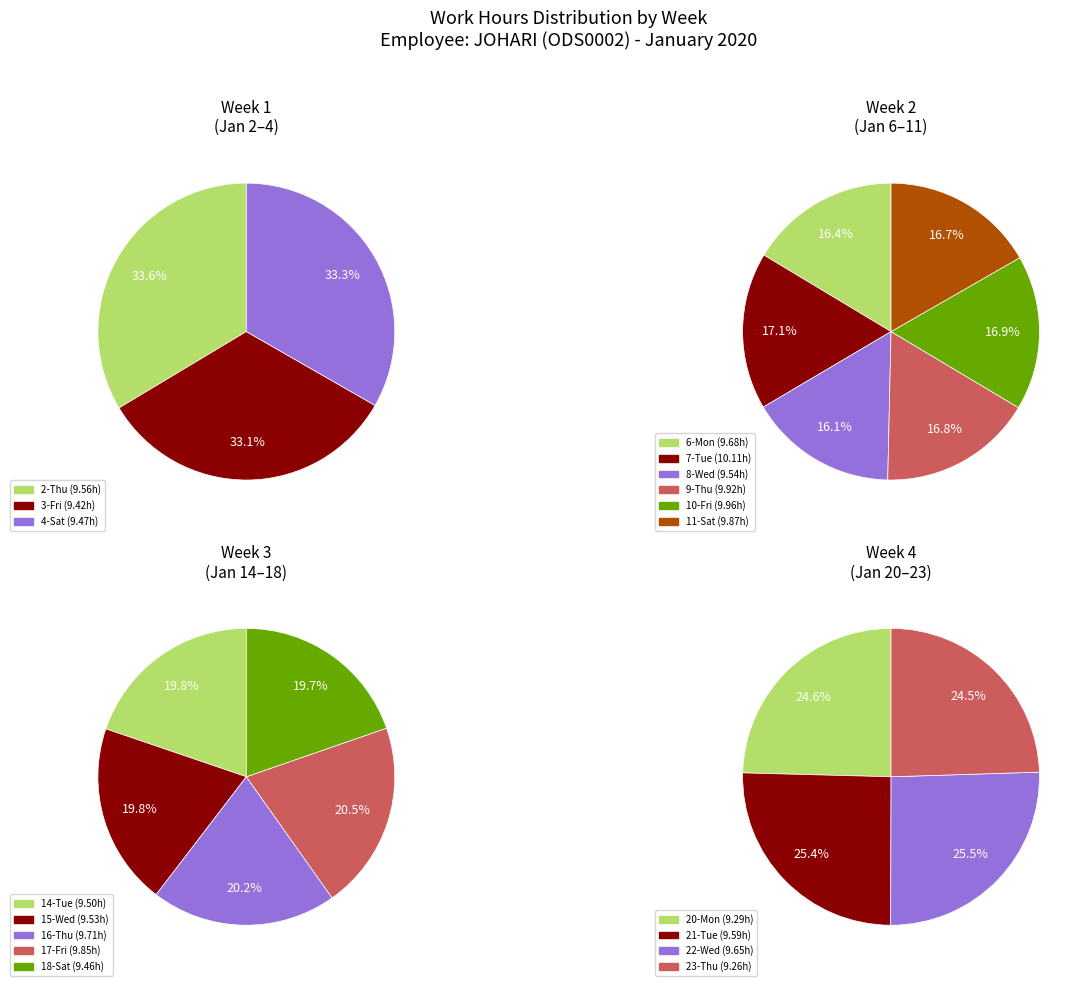

What is the change in value from 22-Wed to 23-Thu?

-0.4